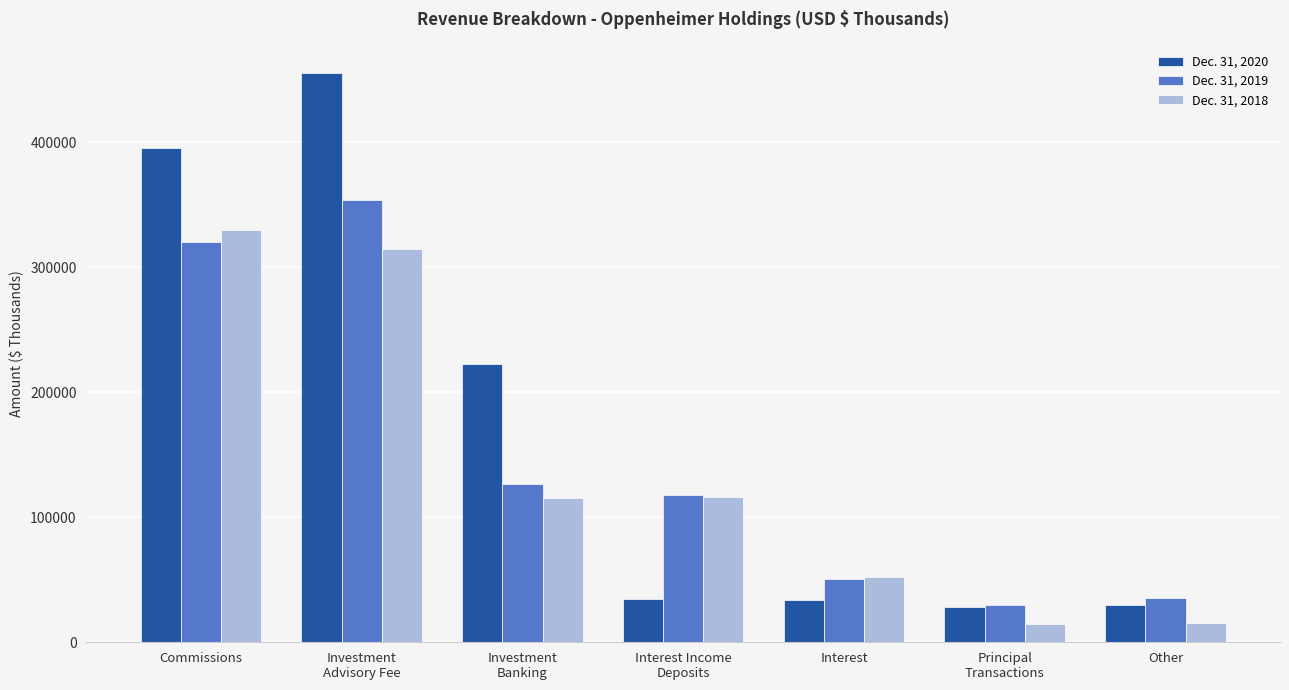

Are the bars horizontal?

No